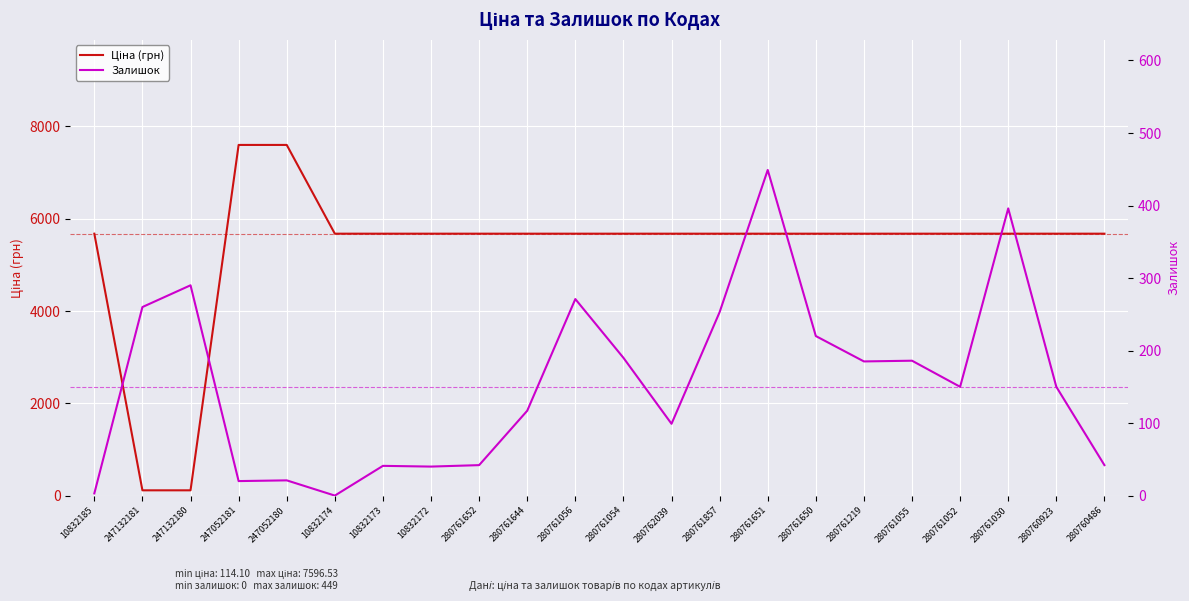

What is the greatest value displayed?

7596.5